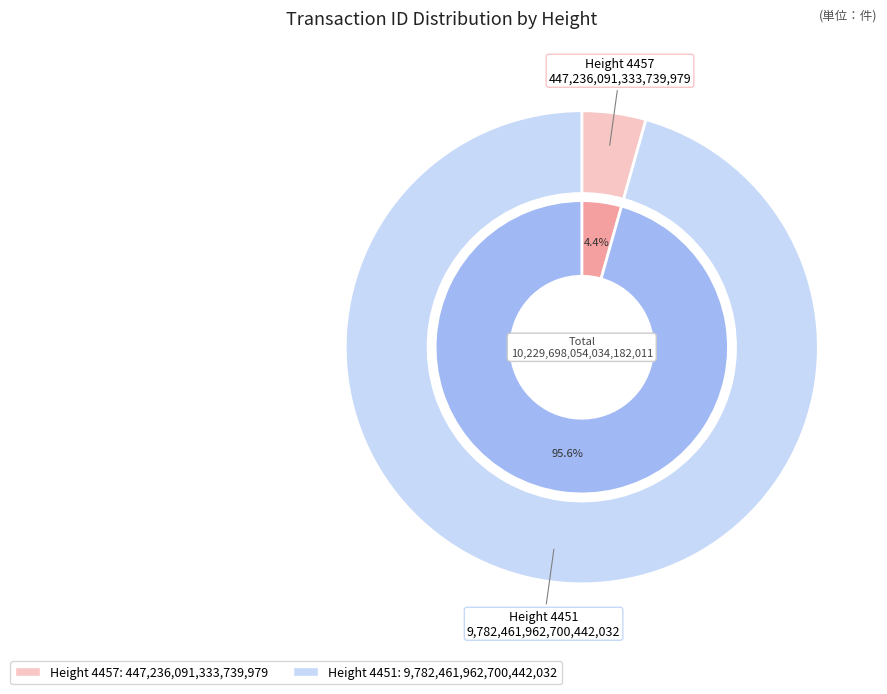

The 4451 slice represents 96% of the pie. True or false?

True